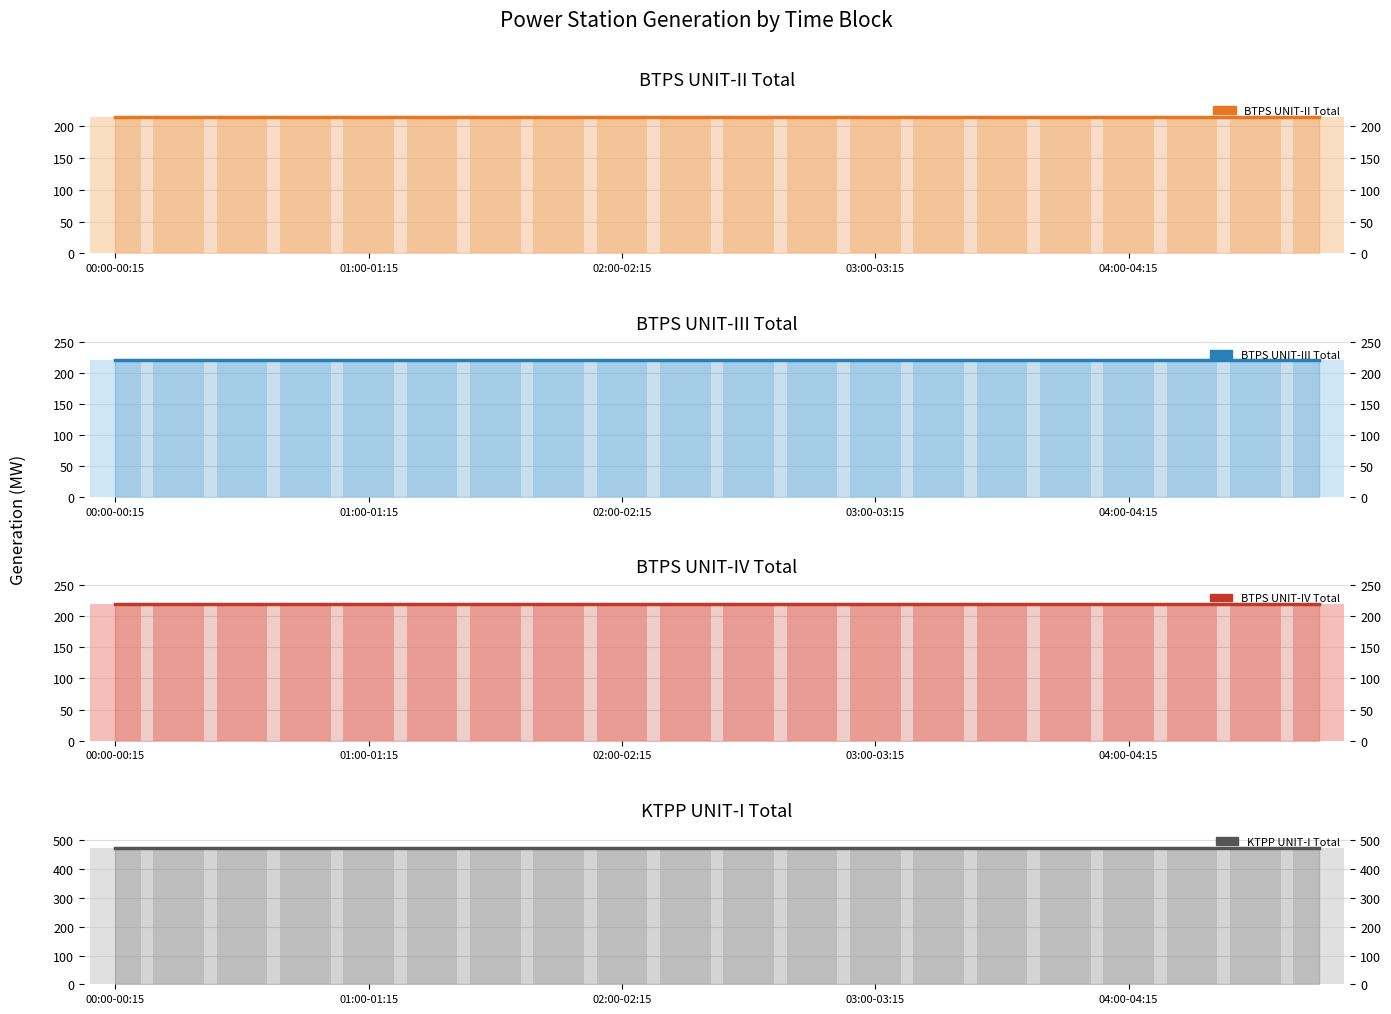

Are the bars grouped side by side (vs. stacked)?

Yes